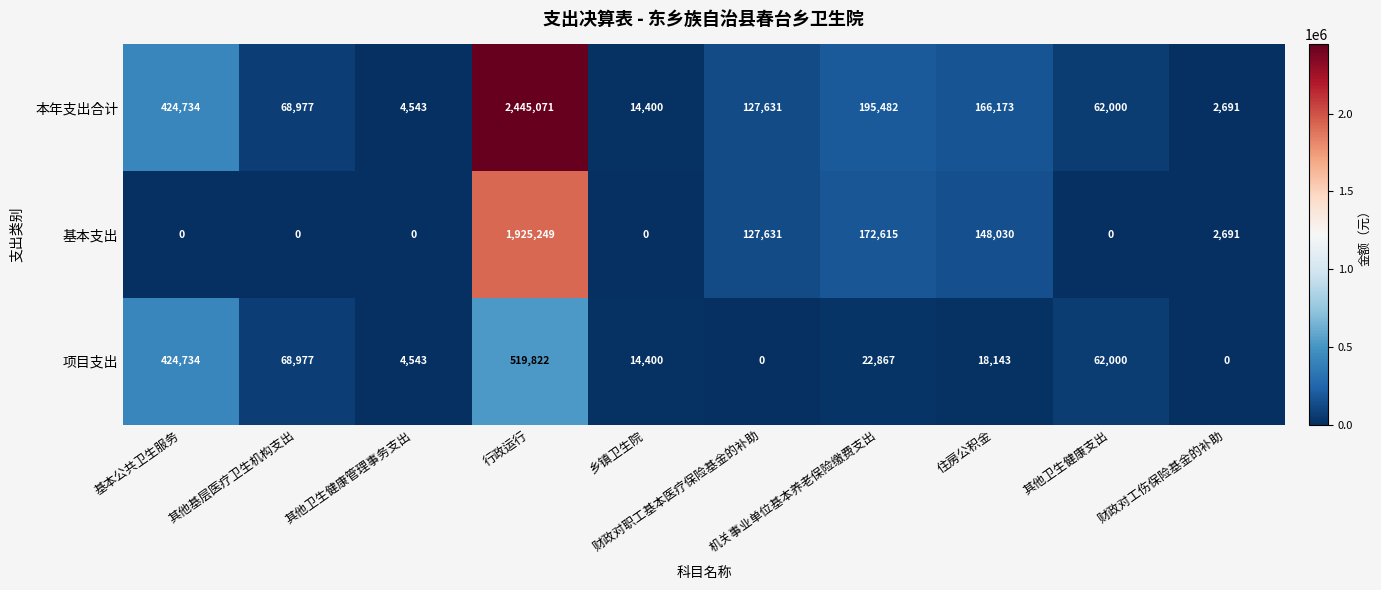

Which series changed the most between 其他基层医疗卫生机构支出 and 住房公积金?

基本支出